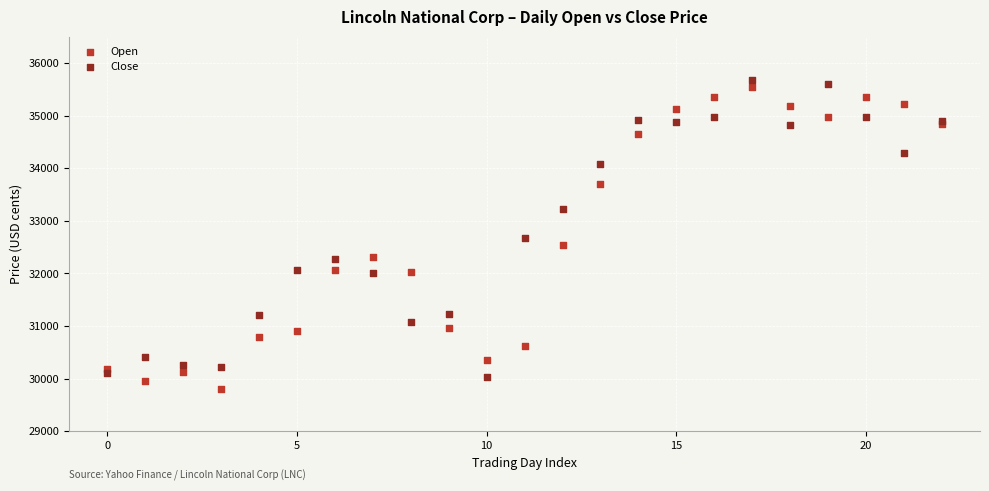

Which series contains the highest Y value?

Close